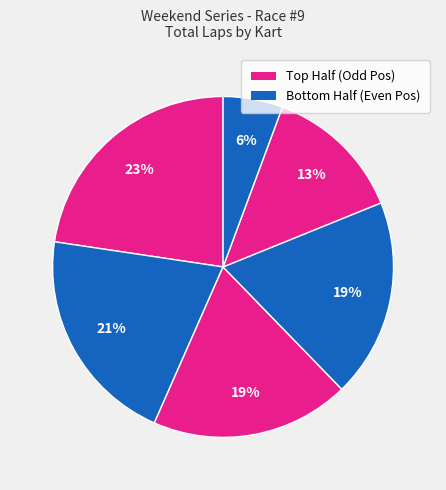

To the nearest percent, what is the difference between the largest and smallest slice percentages?

17%